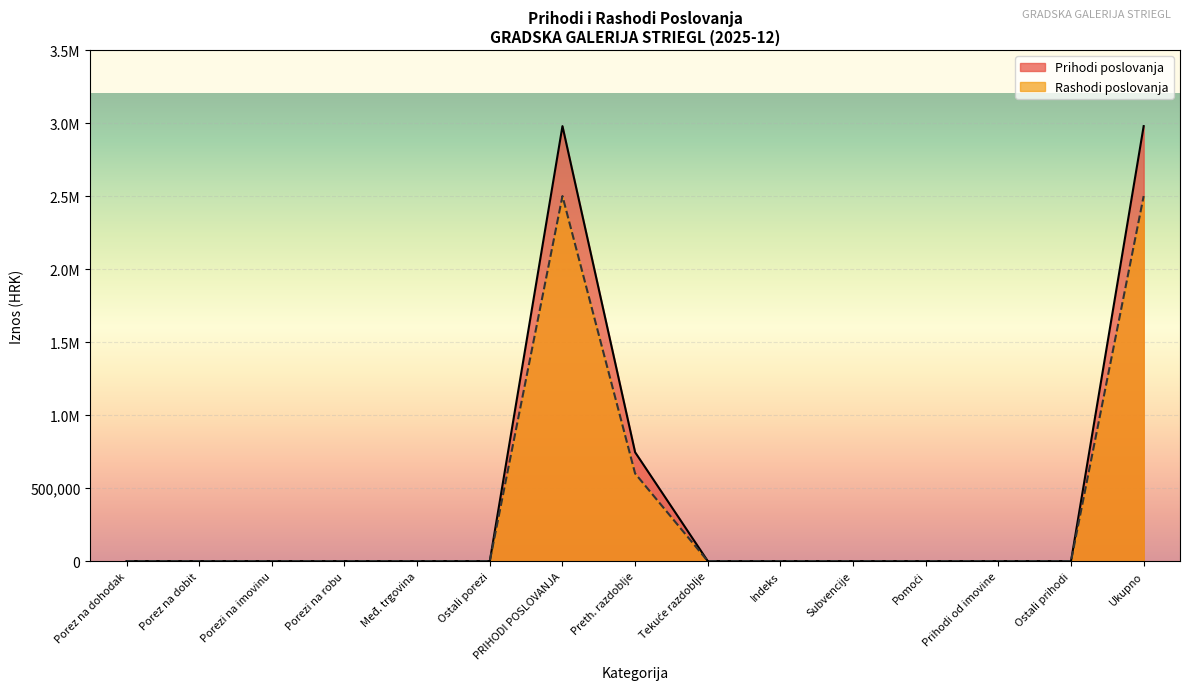

True or false: Rashodi poslovanja and Prihodi poslovanja cross at least once.

False